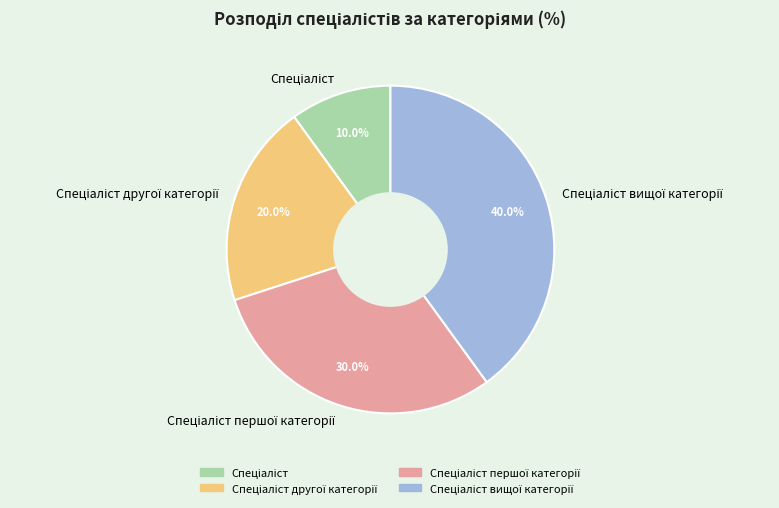

Does any single category account for the majority?

No